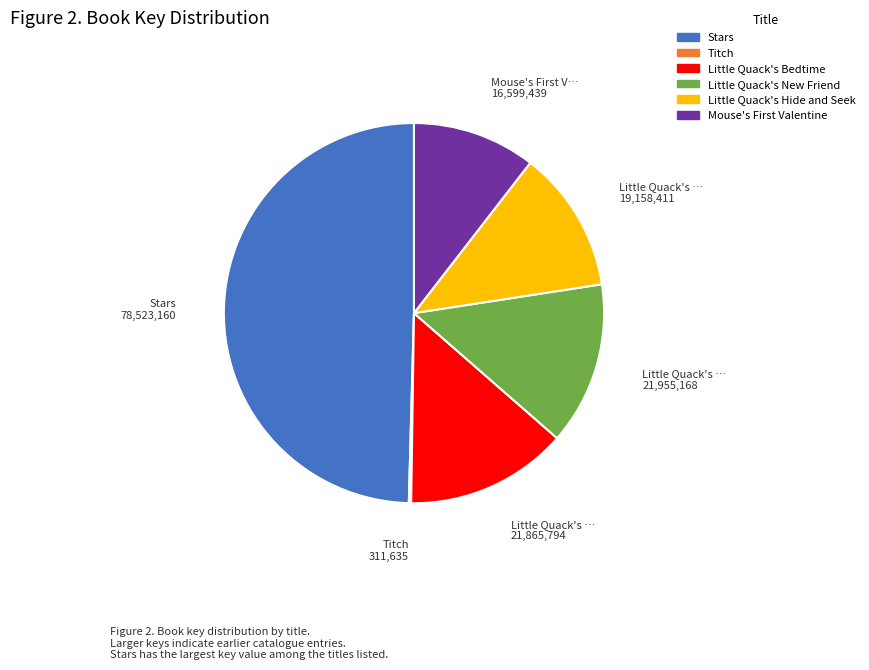

The Stars slice represents 50% of the pie. True or false?

True